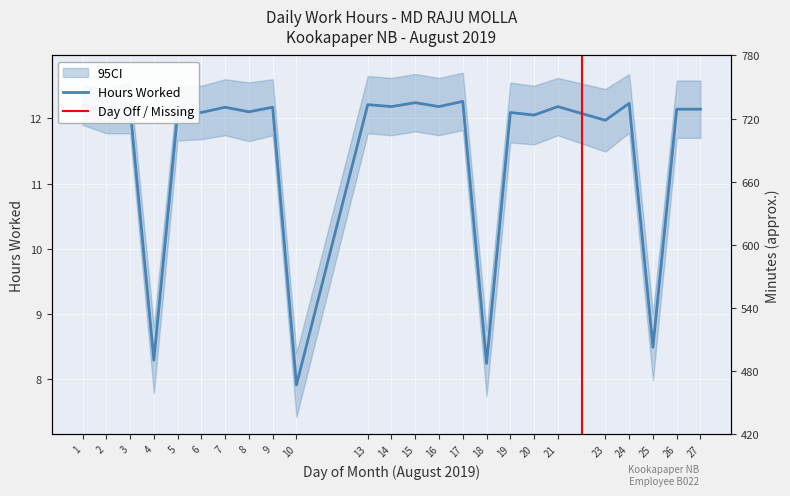

Reading right to left, what are all the values shown in this chart?

12.1	12.1	8.5	12.2	12.0	12.2	12.1	12.1	8.2	12.3	12.2	12.2	12.2	12.2	7.9	12.2	12.1	12.2	12.1	12.1	8.3	12.2	12.1	12.2